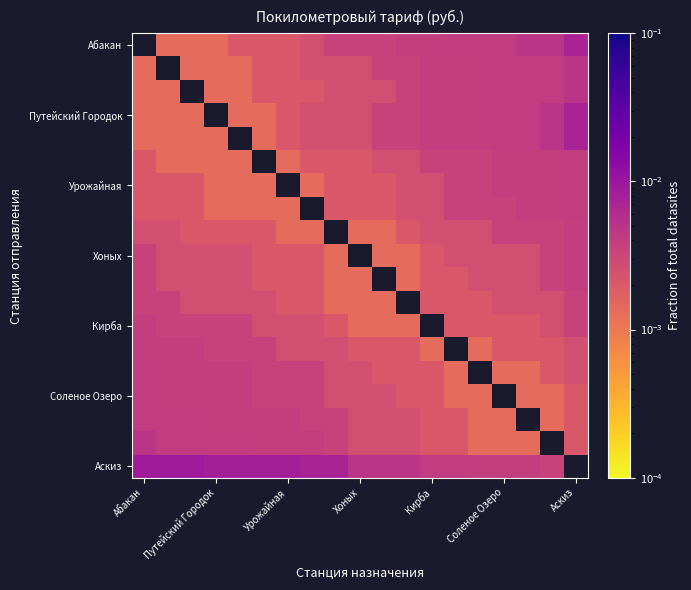

Count the number of categories in the chart.

19